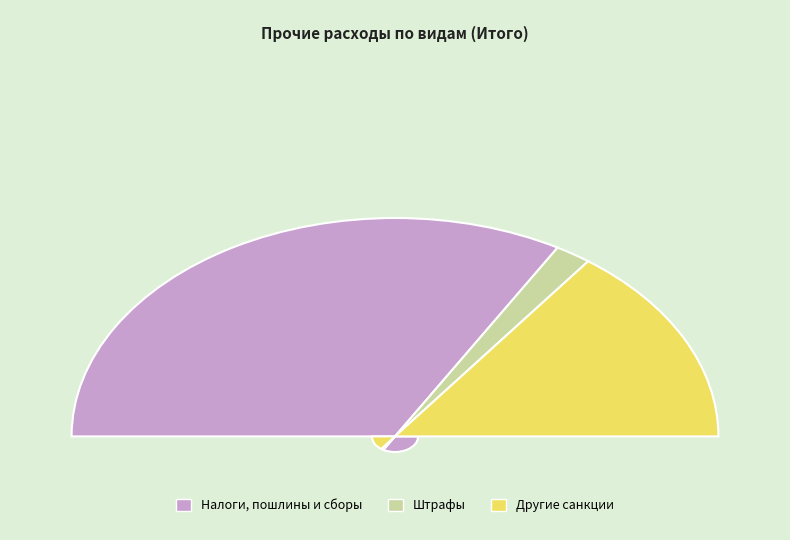

To the nearest percent, what portion does Штрафы за нарушение законодательства represent?

4%